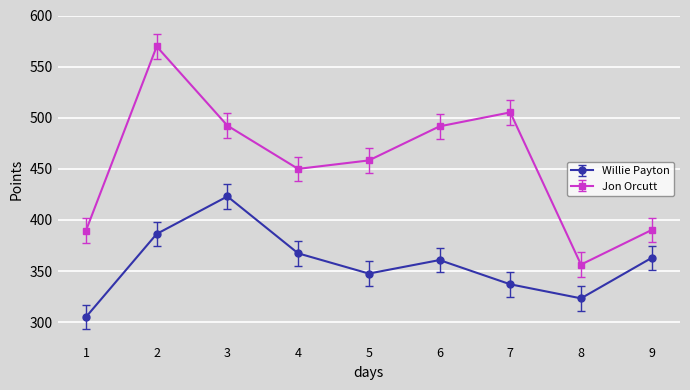

What are all the series names shown in the legend?

Willie Payton, Jon Orcutt